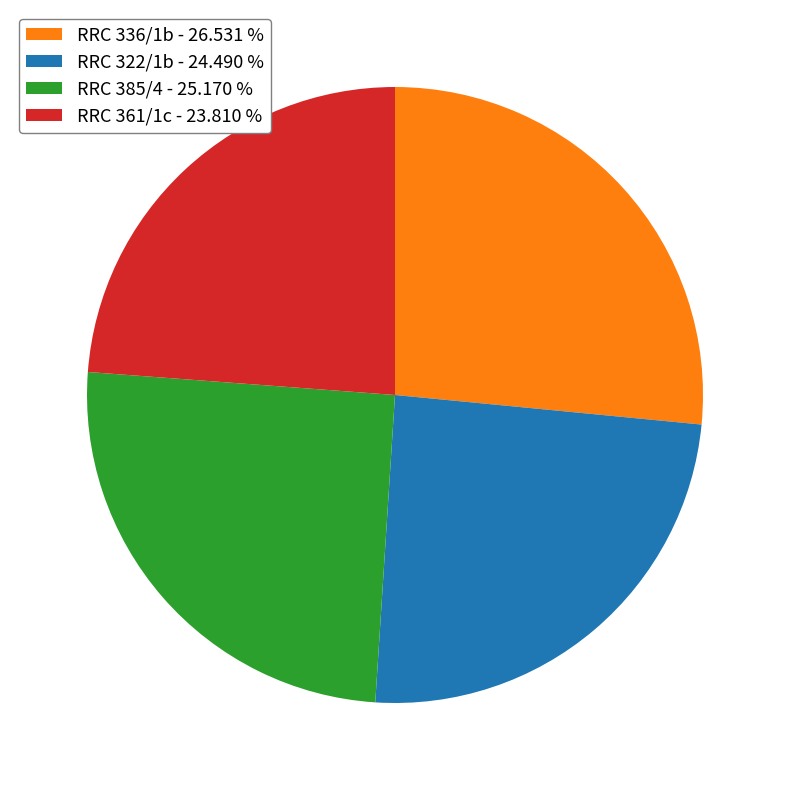

What is the ratio of the value at RRC 322/1b - 24.490 % to the value at RRC 361/1c - 23.810 %?

1.0